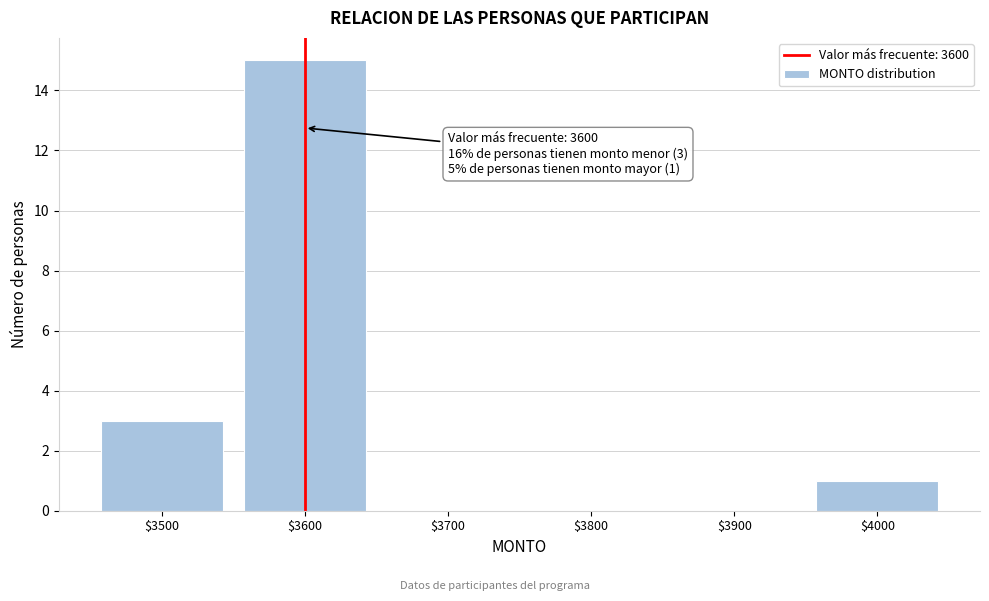

Which range on the x-axis has the tallest bar?

3550 to 3650